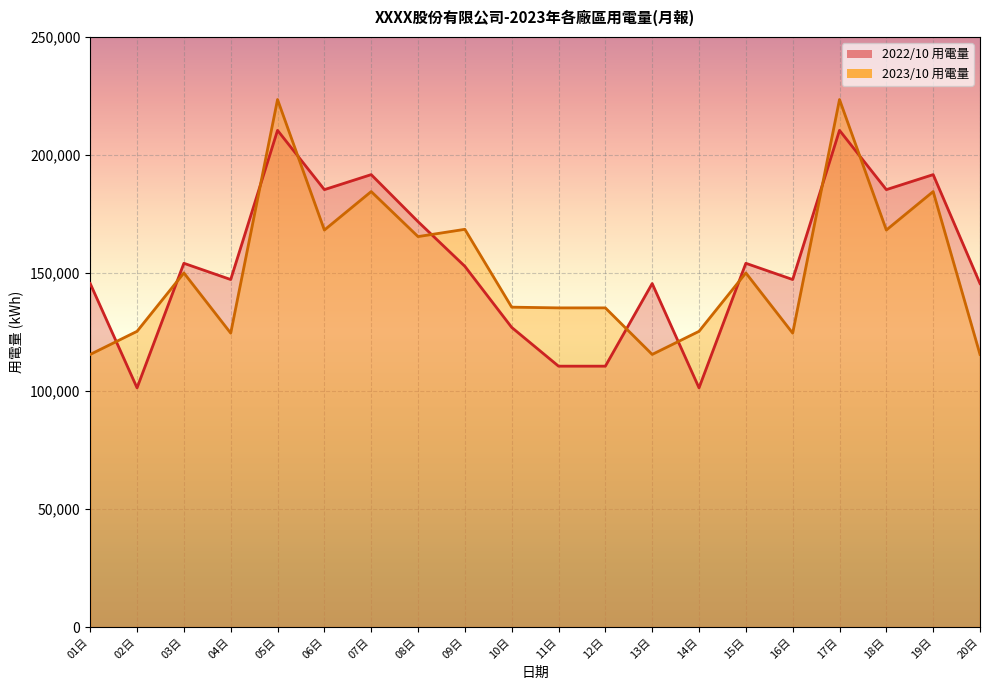

Where is the first local maximum for 2022/10 用電量?

03日